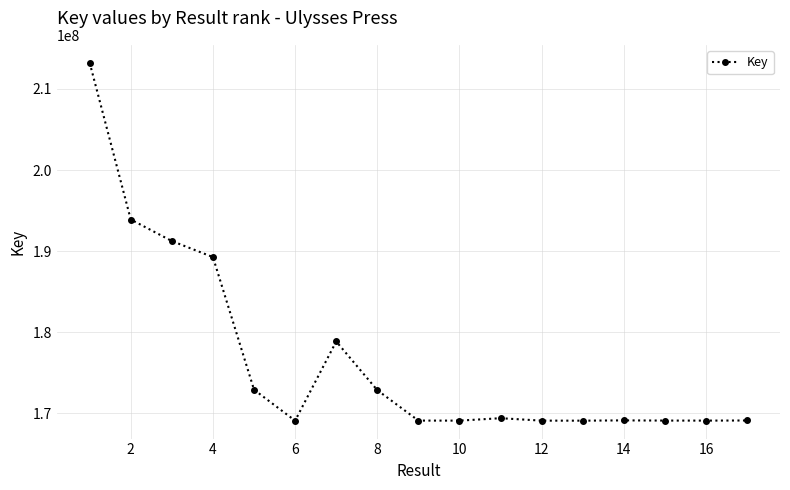

How many distinct data groups are displayed?

1